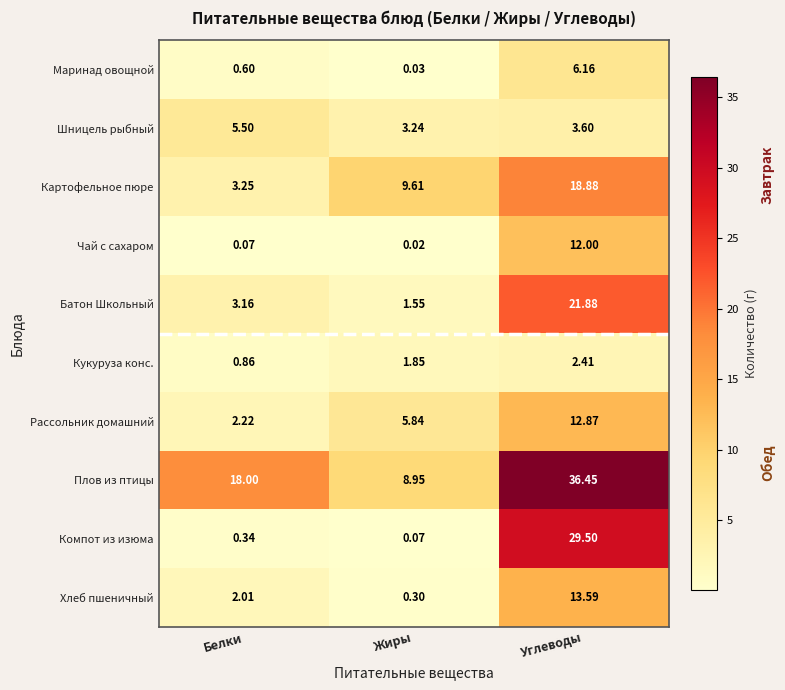

Which series changed the most between Белки and Жиры?

Плов из птицы